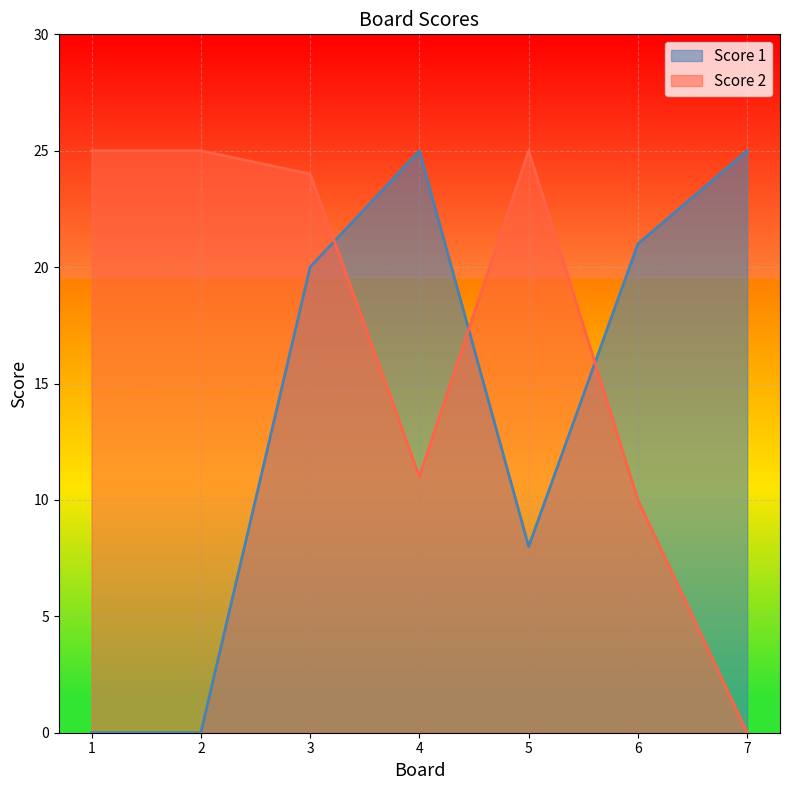

Where is the first local maximum for Score 2?

5